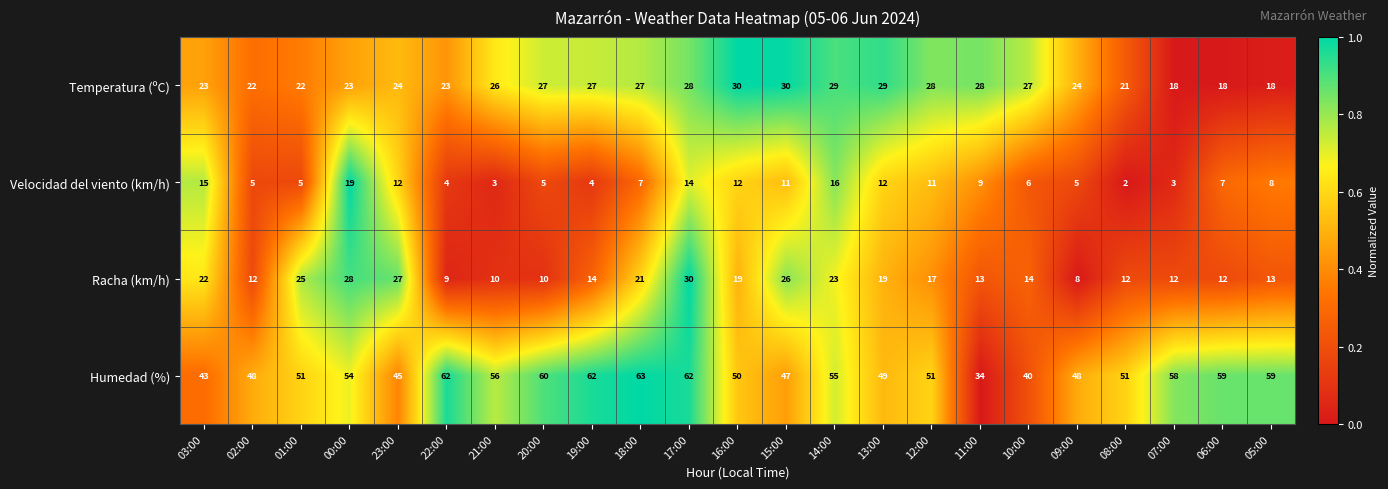

Which series has the largest total across all categories?

Humedad (%)